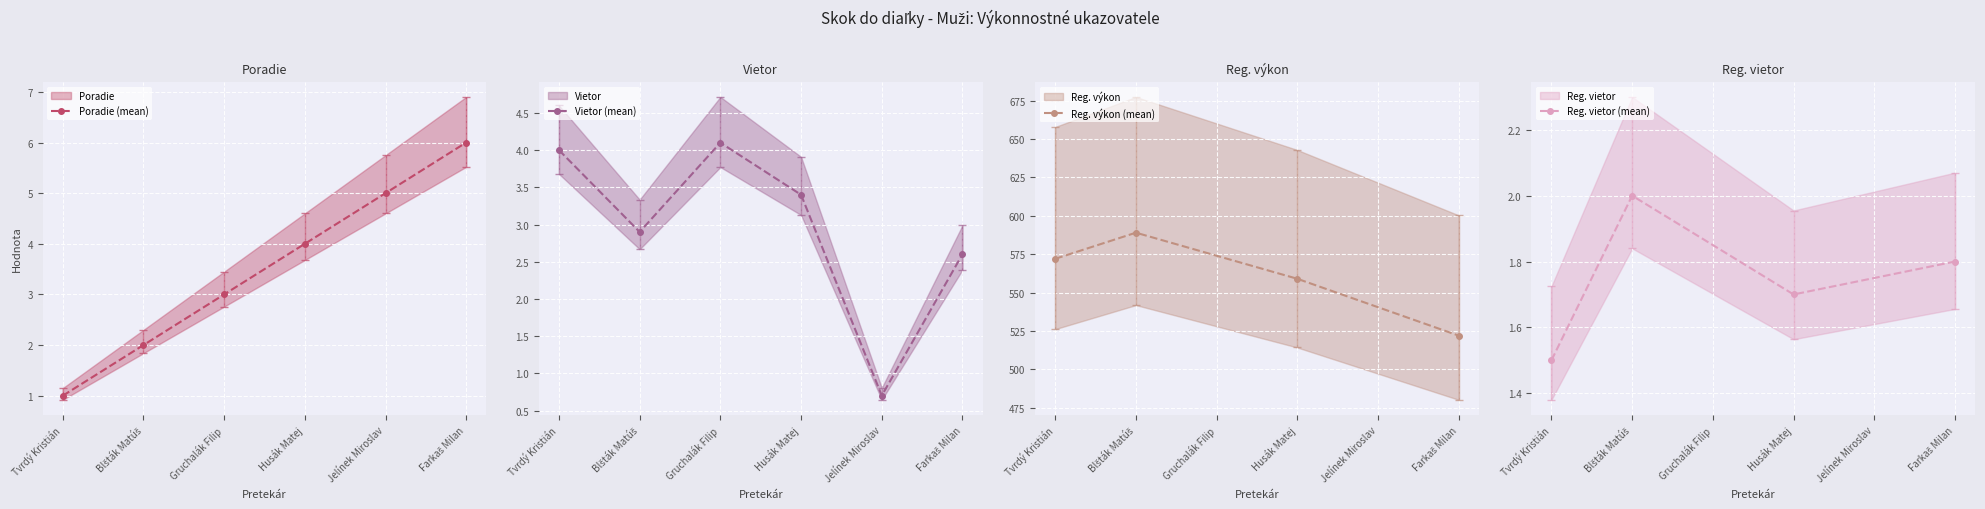

What is the label of the 2nd point from the right?

Jelínek Miroslav